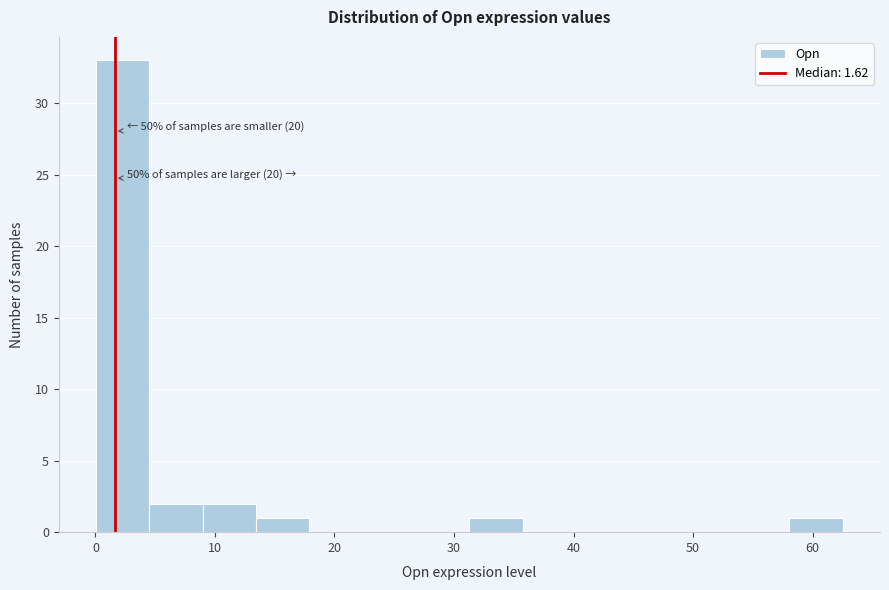

Which range on the x-axis has the tallest bar?

0 to 5